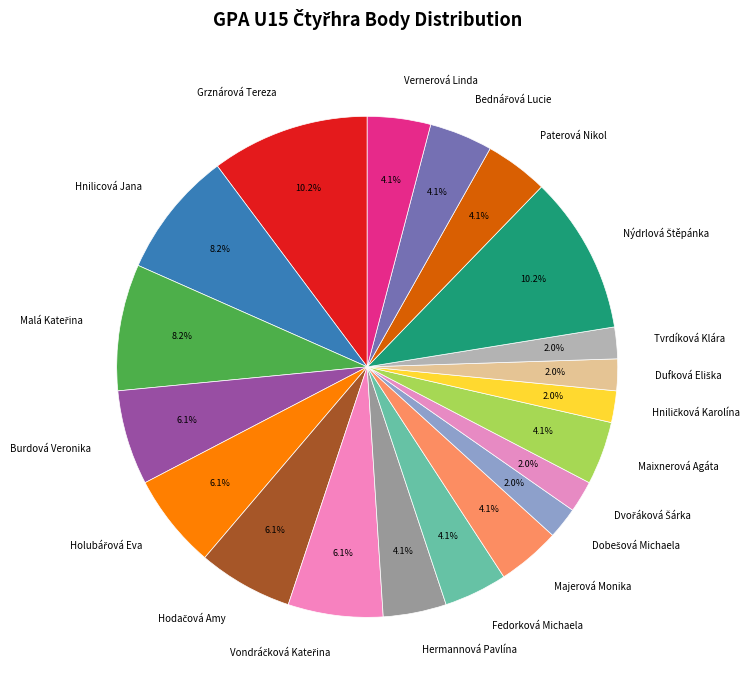

Is there any slice that represents more than half of the pie?

No